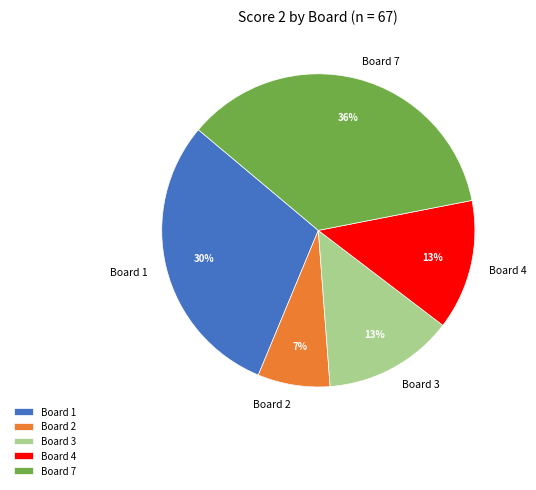

Is there a majority slice in this chart?

No